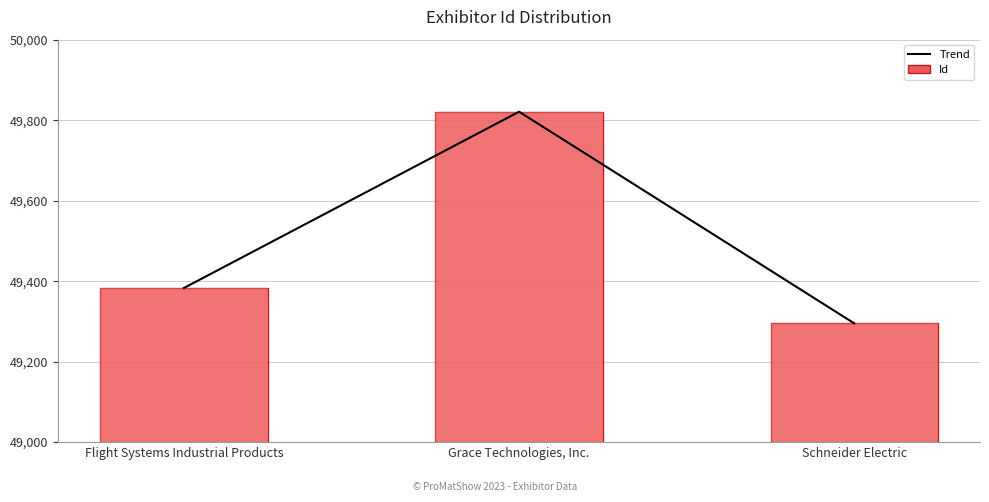

What value does the Trend series have at Schneider Electric, to the nearest 50?

49300